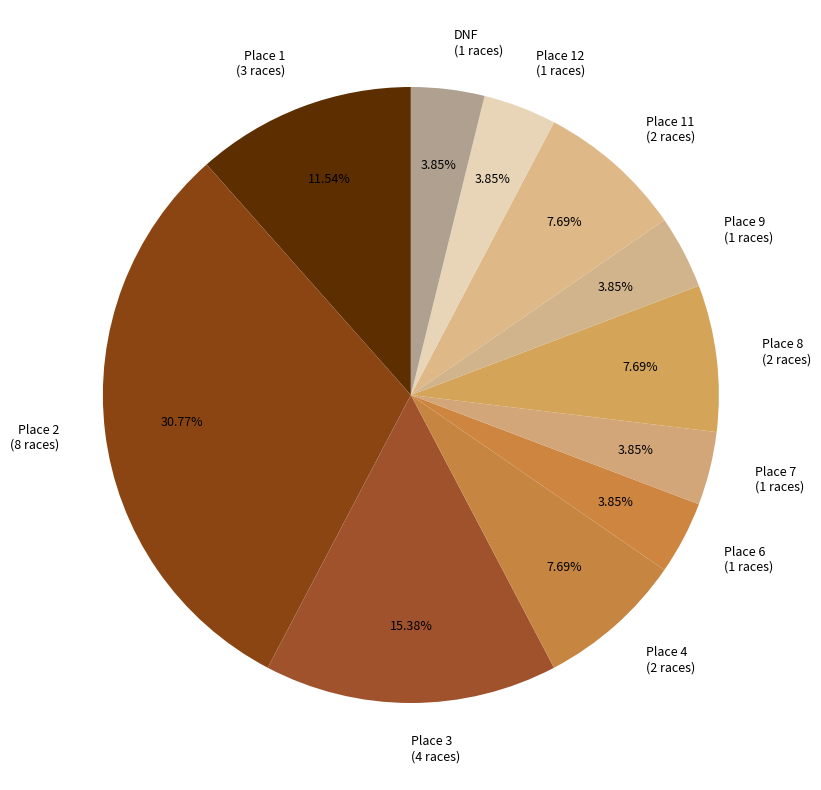

How many slices are in this pie chart?

11